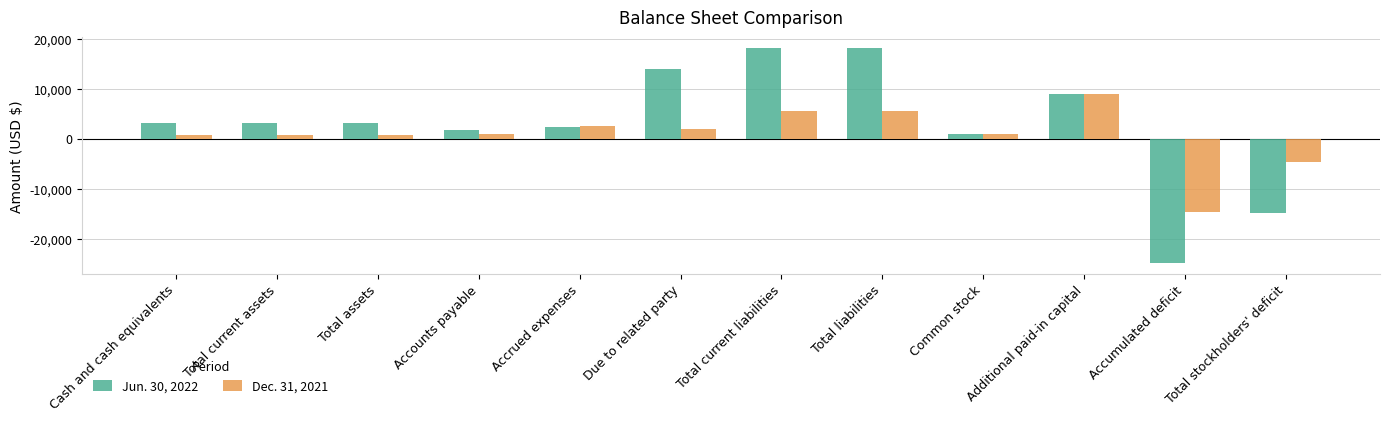

Does the chart contain any negative values?

Yes